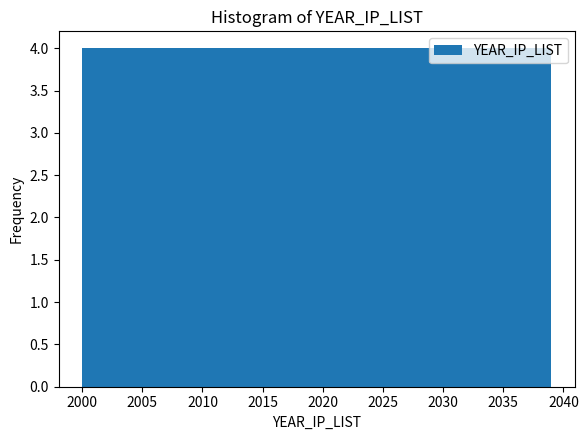

Reading left to right, list every bar in this chart as the range it spans on the x-axis followed by its height. Neither the bar edges nor the heights are printed on the chart, so give them approximately, as read against the axes.

2000.0 to 2003.9: 4
2003.9 to 2007.8: 4
2007.8 to 2011.7: 4
2011.7 to 2015.6: 4
2015.6 to 2019.5: 4
2019.5 to 2023.4: 4
2023.4 to 2027.3: 4
2027.3 to 2031.2: 4
2031.2 to 2035.1: 4
2035.1 to 2039.0: 4